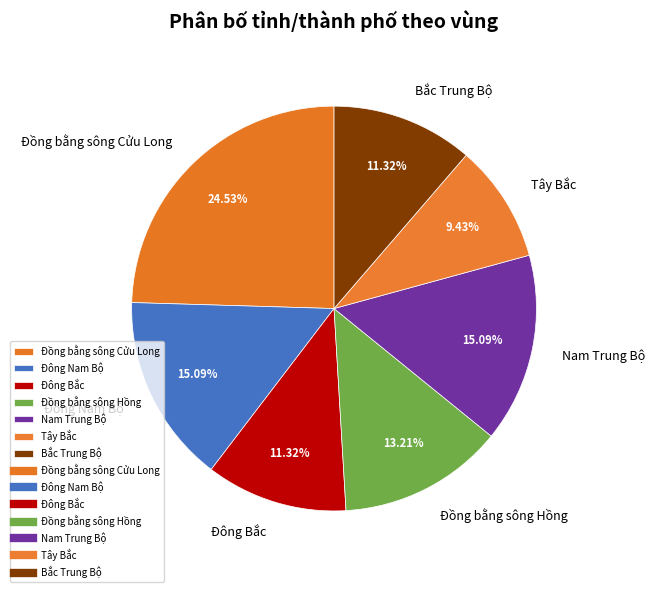

What percentage is the Nam Trung Bộ slice, to the nearest percent?

15%